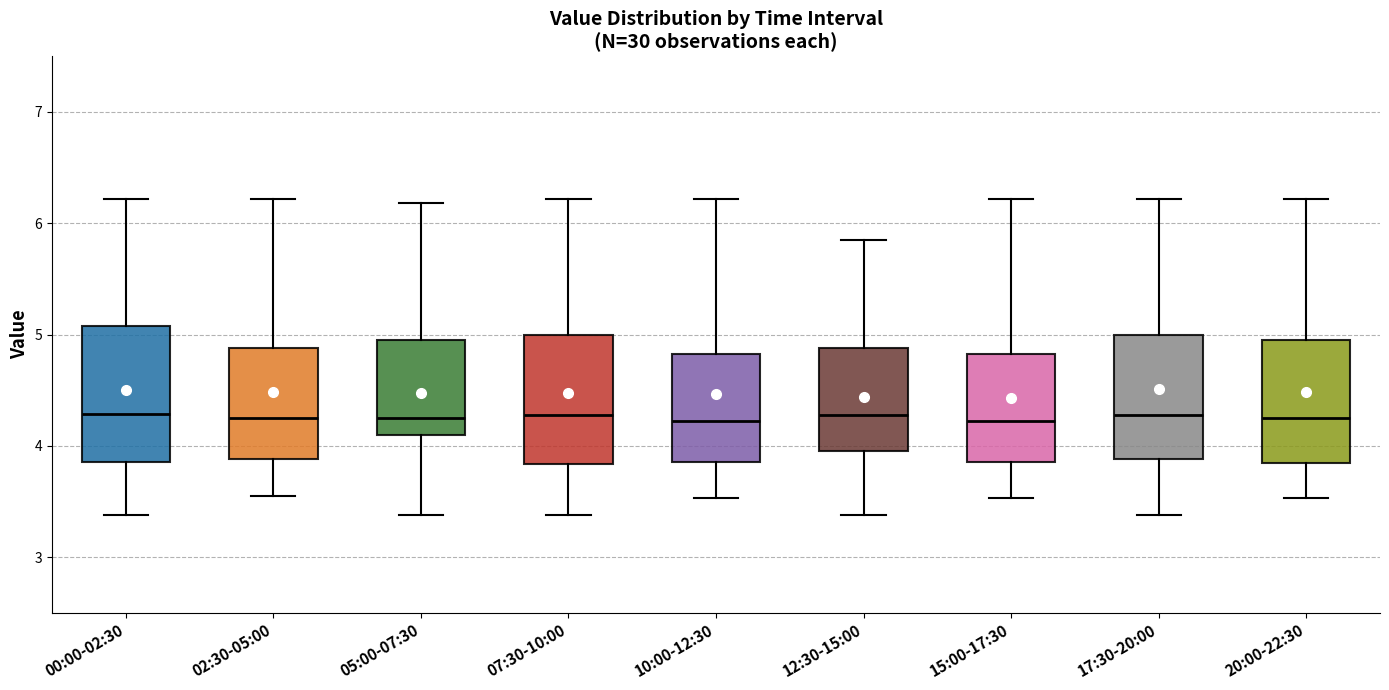

Reading left to right, read every box against the y-axis: the position of its median line, the range the box covers, and the ends of its whiskers. The values are not printed on the chart, so give them approximately, as read against the axis.

00:00-02:30: median 4.3, box 3.9 to 5.1, whiskers 3.4 to 6.2
02:30-05:00: median 4.3, box 3.9 to 4.9, whiskers 3.6 to 6.2
05:00-07:30: median 4.3, box 4.1 to 5.0, whiskers 3.4 to 6.2
07:30-10:00: median 4.3, box 3.8 to 5.0, whiskers 3.4 to 6.2
10:00-12:30: median 4.2, box 3.9 to 4.8, whiskers 3.5 to 6.2
12:30-15:00: median 4.3, box 4.0 to 4.9, whiskers 3.4 to 5.9
15:00-17:30: median 4.2, box 3.9 to 4.8, whiskers 3.5 to 6.2
17:30-20:00: median 4.3, box 3.9 to 5.0, whiskers 3.4 to 6.2
20:00-22:30: median 4.3, box 3.9 to 5.0, whiskers 3.5 to 6.2